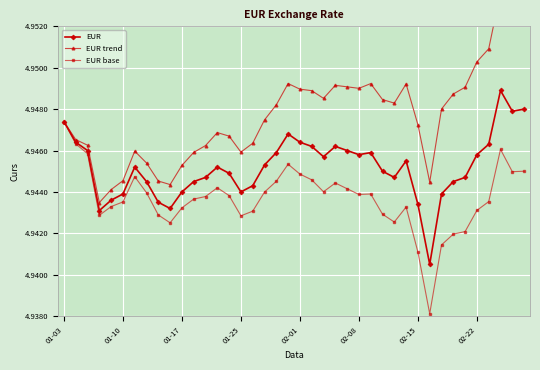

Reading left to right, extract all data points from this chart.

EUR: 4.9	4.9	4.9	4.9	4.9	4.9	4.9	4.9	4.9	4.9	4.9	4.9	4.9	4.9	4.9	4.9	4.9	4.9	4.9	4.9	4.9	4.9	4.9	4.9	4.9	4.9	4.9	4.9	4.9	4.9	4.9	4.9	4.9	4.9	4.9	4.9	4.9	4.9	4.9	4.9
EUR trend: 4.9	4.9	4.9	4.9	4.9	4.9	4.9	4.9	4.9	4.9	4.9	4.9	4.9	4.9	4.9	4.9	4.9	4.9	4.9	4.9	4.9	4.9	4.9	4.9	4.9	4.9	4.9	4.9	4.9	4.9	4.9	4.9	4.9	4.9	4.9	5.0	5.0	5.0	5.0	5.0
EUR base: 4.9	4.9	4.9	4.9	4.9	4.9	4.9	4.9	4.9	4.9	4.9	4.9	4.9	4.9	4.9	4.9	4.9	4.9	4.9	4.9	4.9	4.9	4.9	4.9	4.9	4.9	4.9	4.9	4.9	4.9	4.9	4.9	4.9	4.9	4.9	4.9	4.9	4.9	4.9	4.9